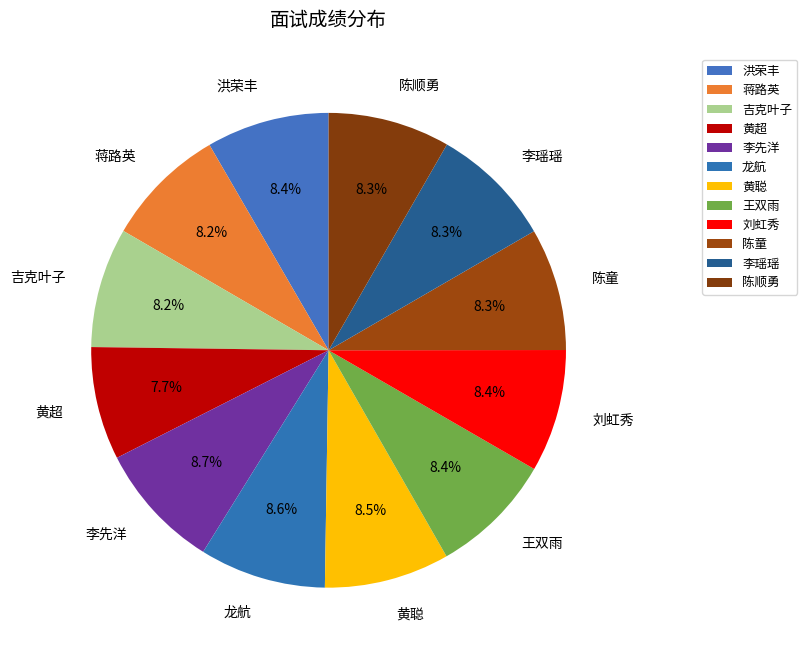

How many slices are in this pie chart?

12